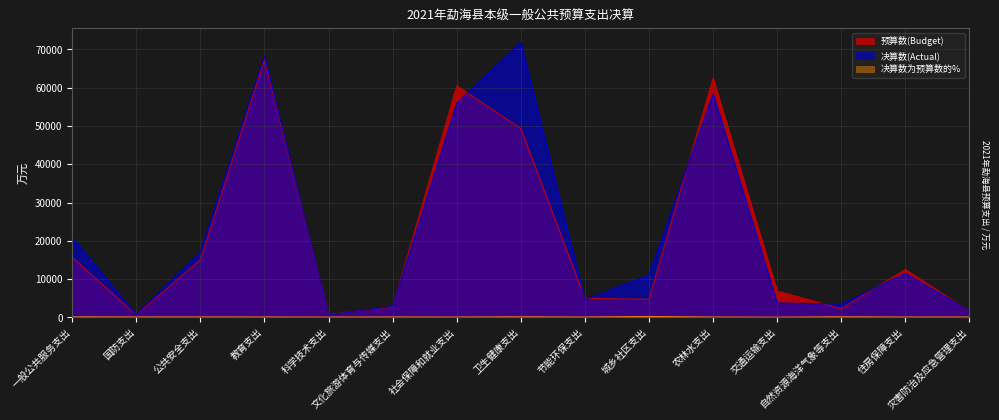

Which label corresponds to the smallest value in the chart?

交通运输支出